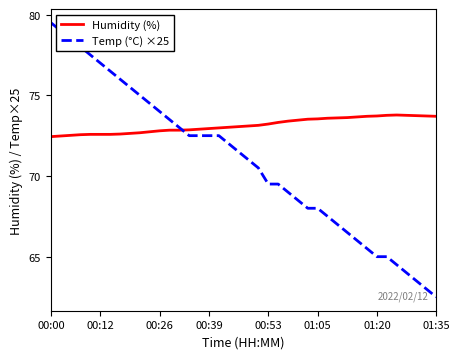

Which series has the largest total across all categories?

Humidity (%)